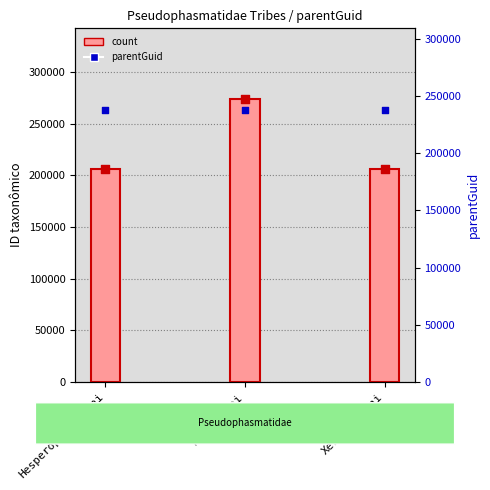

Which series has the largest total across all categories?

parentGuid